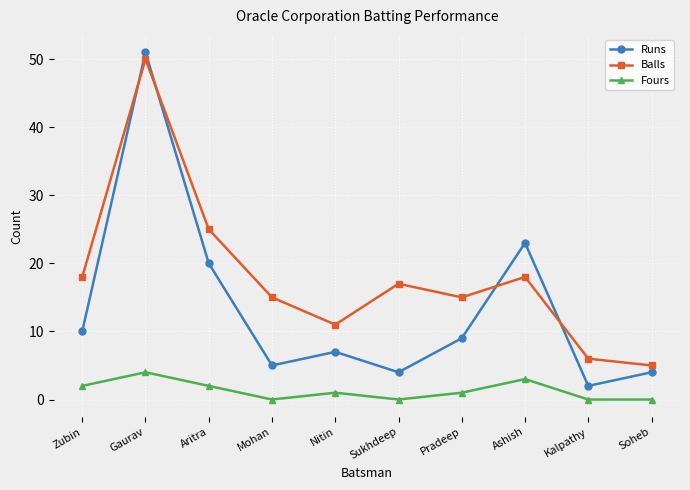

Count the number of data series in this chart.

3